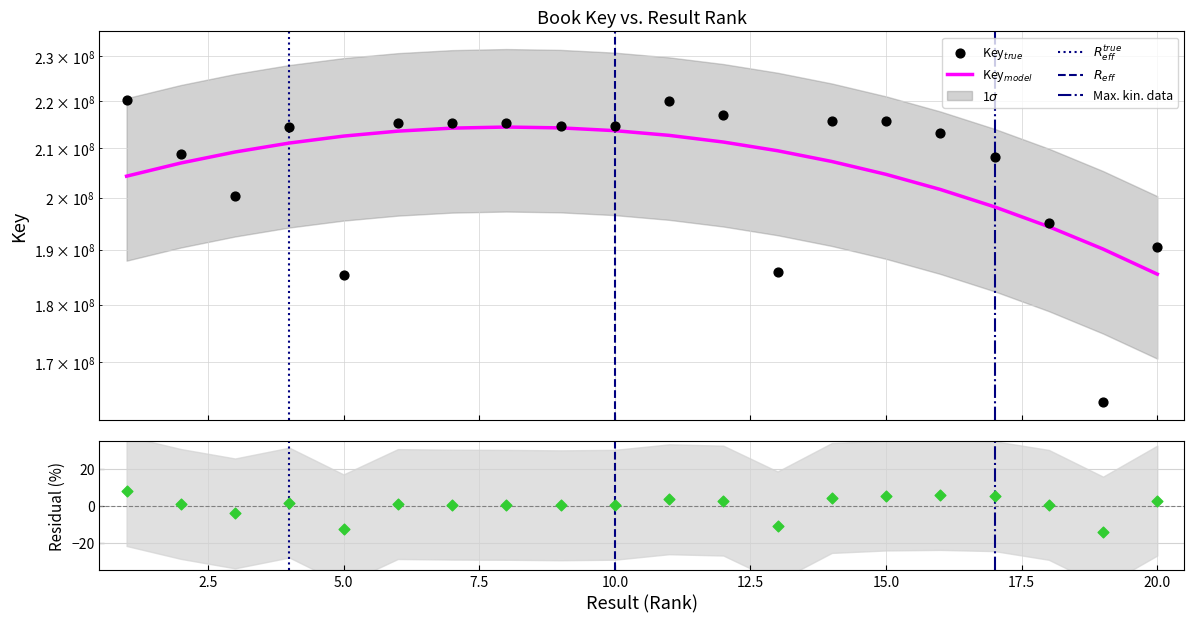

What is the change in value from 16 to 20?

-22715055